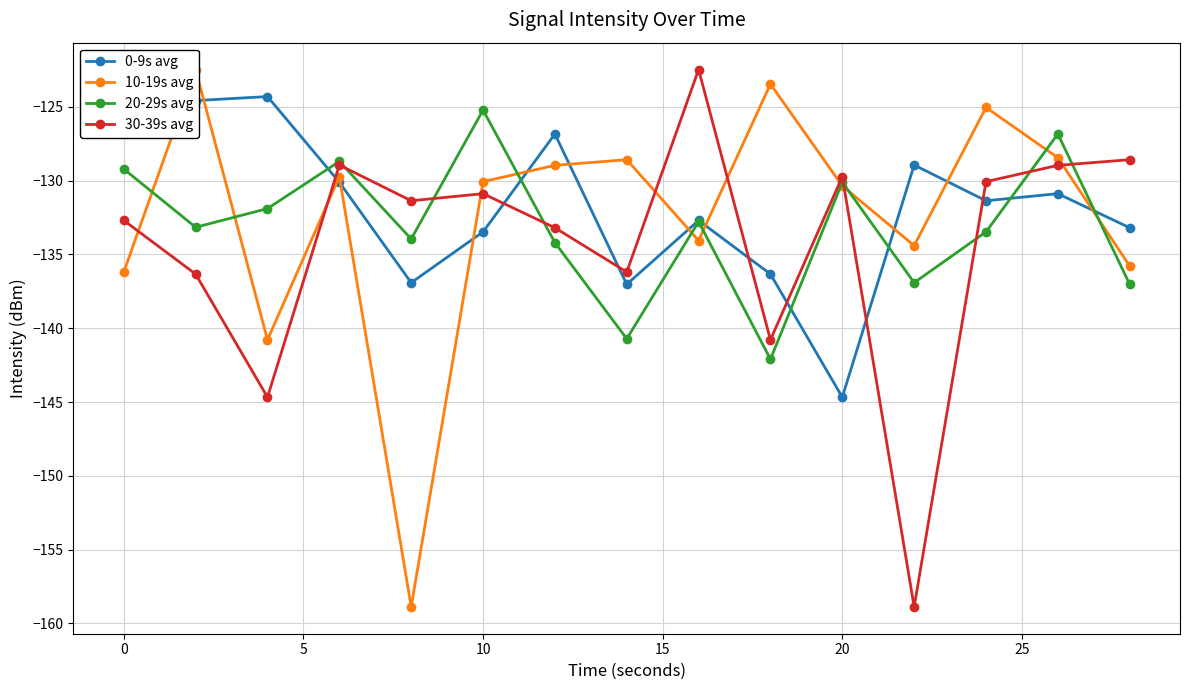

What is the approximate value of 20-29s avg at 0?

-129.2